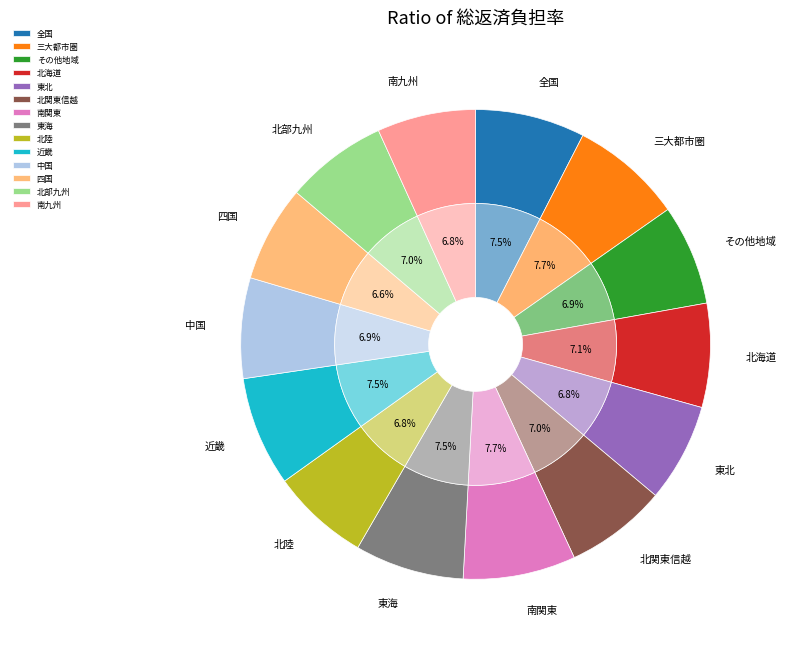

Is there a majority slice in this chart?

No